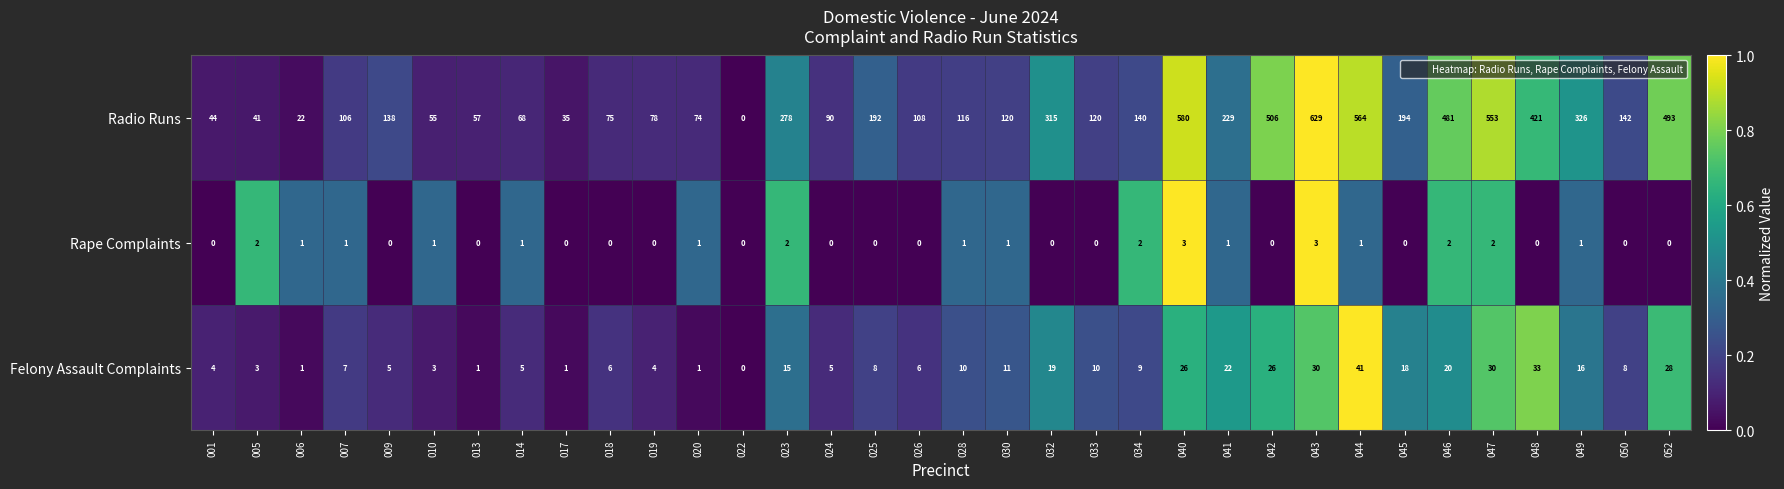

At which category does the chart reach its peak across all series?

043